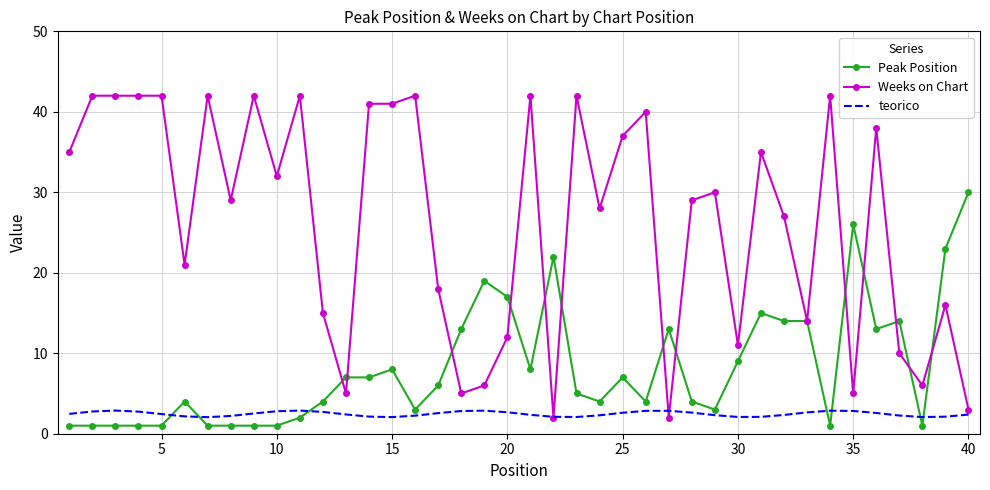

Which series has the widest spread of values?

Weeks on Chart